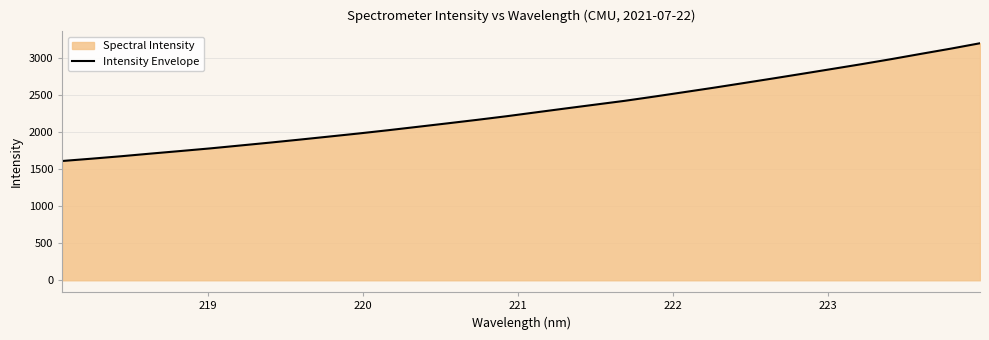

What is the greatest value displayed?

3194.5